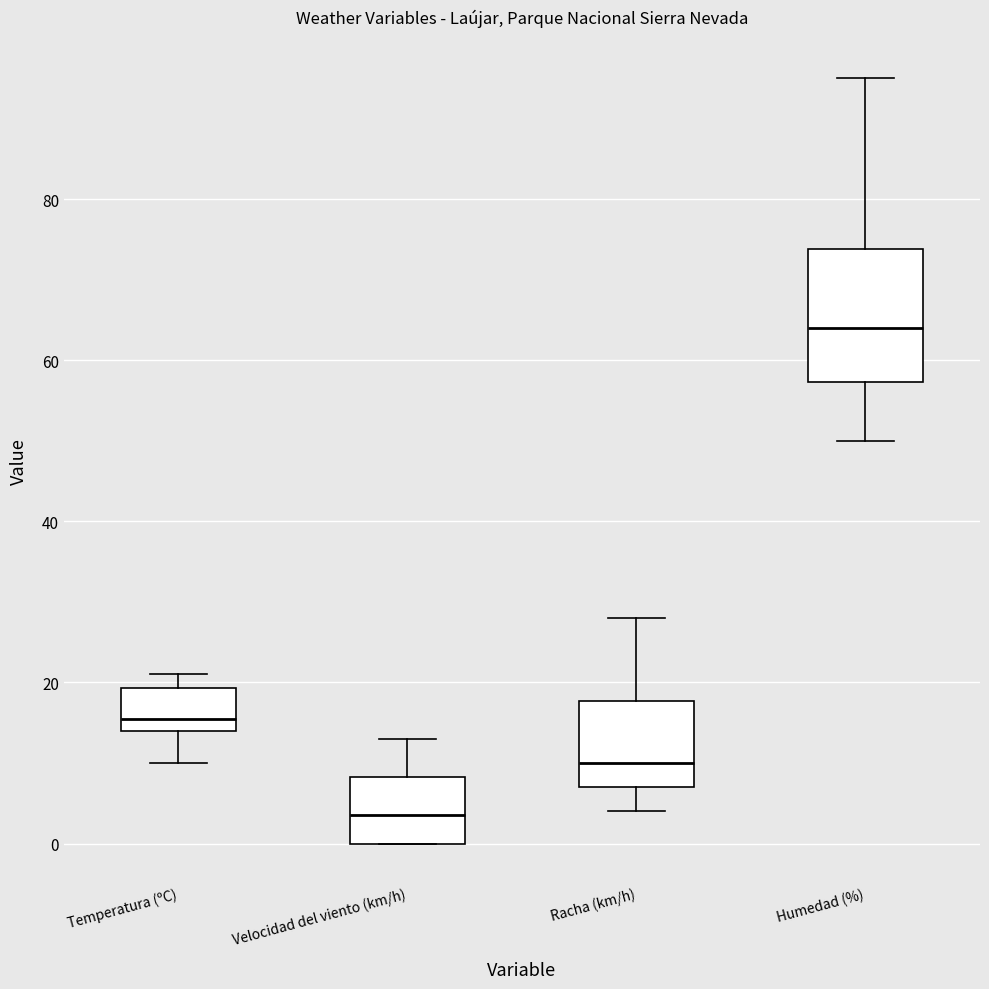

Which box is the tallest, from its lower edge to its upper edge?

Humedad (%)